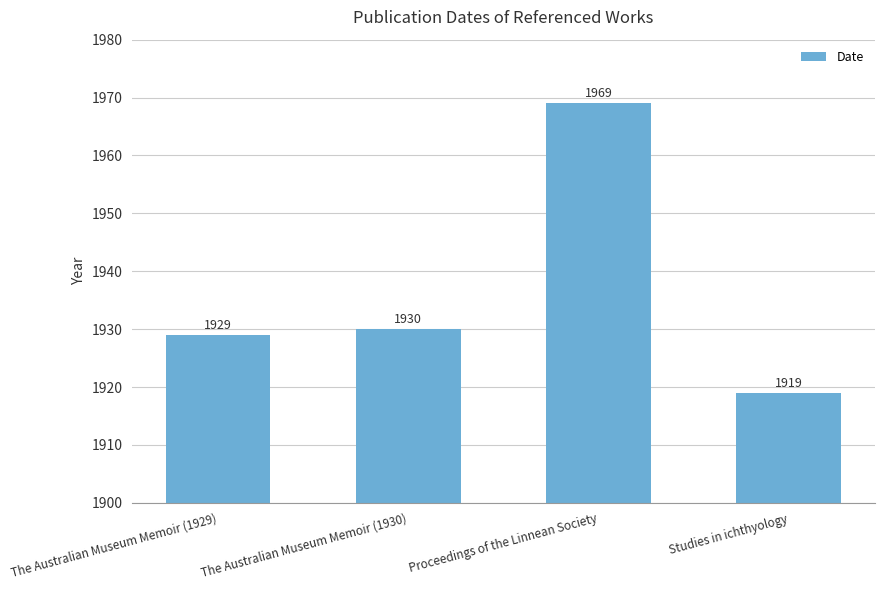

Reading right to left, list all the values displayed in this chart.

Studies in ichthyology=1919	Proceedings of the Linnean Society=1969	The Australian Museum Memoir (1930)=1930	The Australian Museum Memoir (1929)=1929